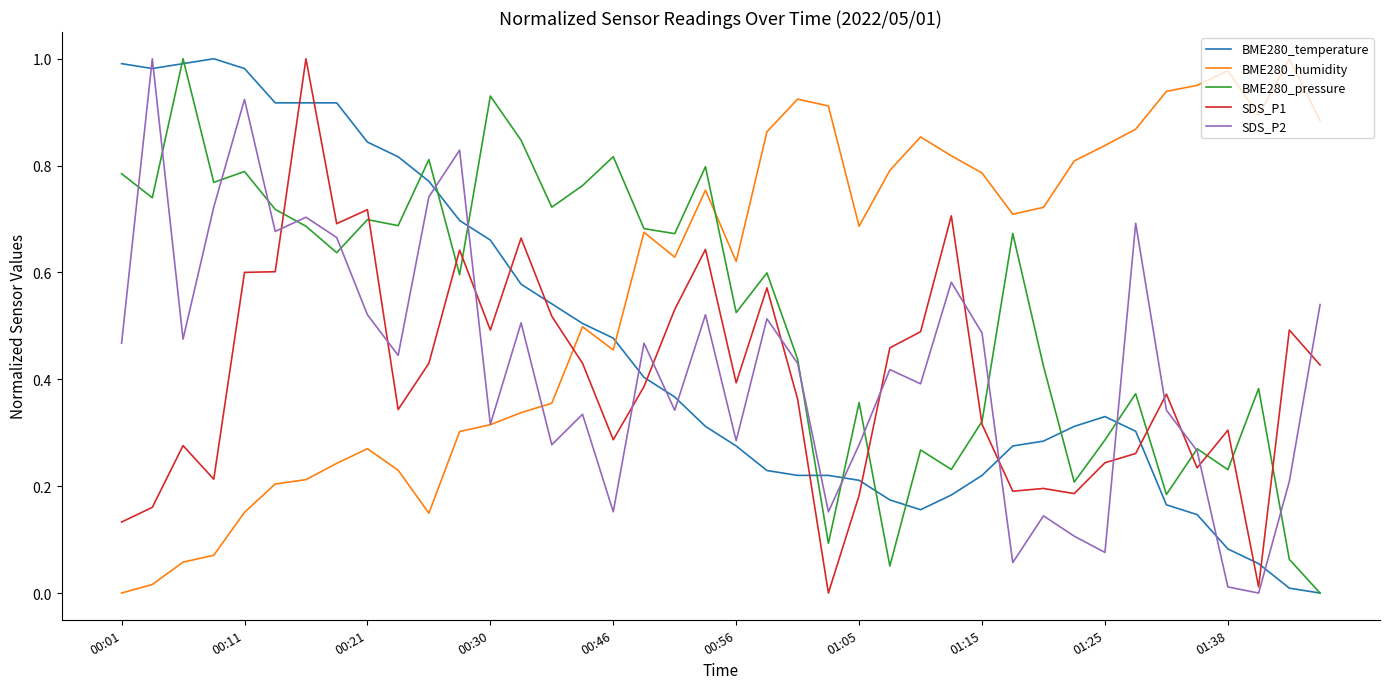

True or false: BME280_humidity and SDS_P1 intersect in this chart.

True